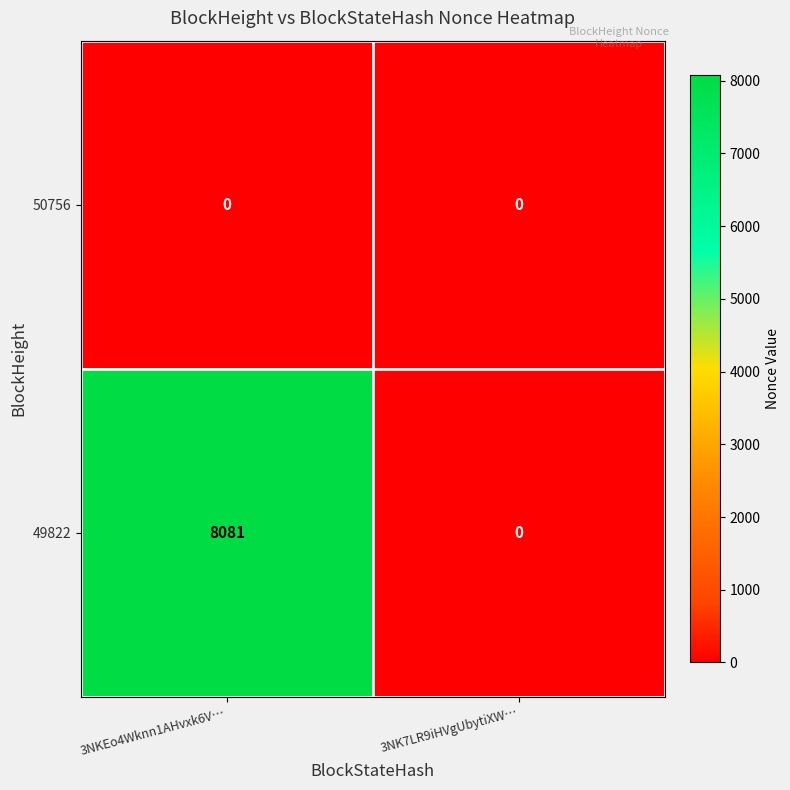

Reading left to right, what are all the values shown in this chart?

50756: 0	0
49822: 8081	0